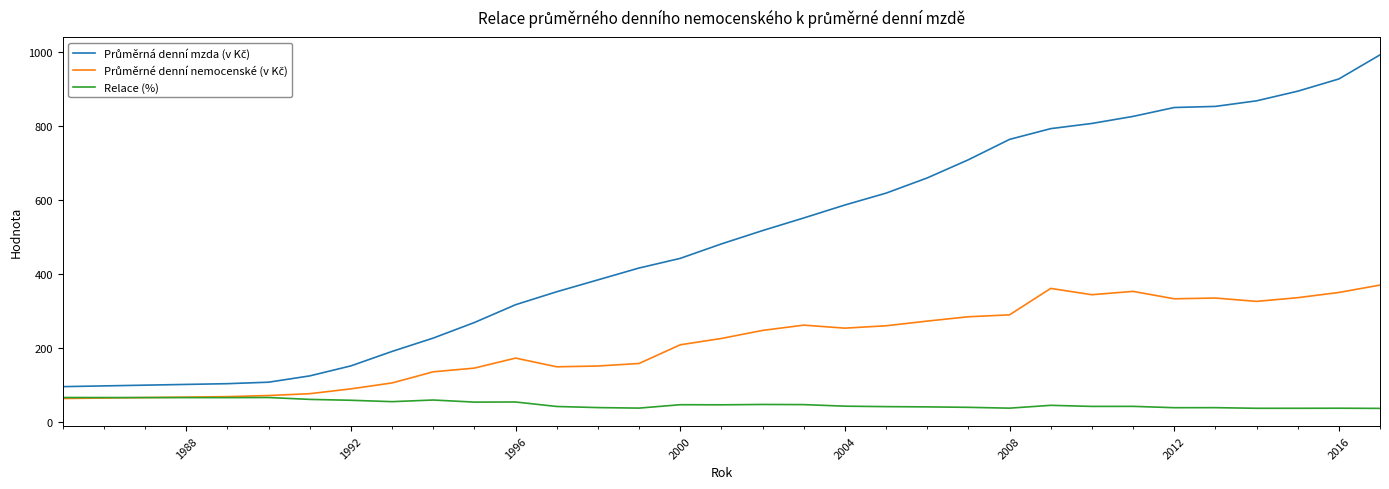

What is the greatest value displayed?

991.0